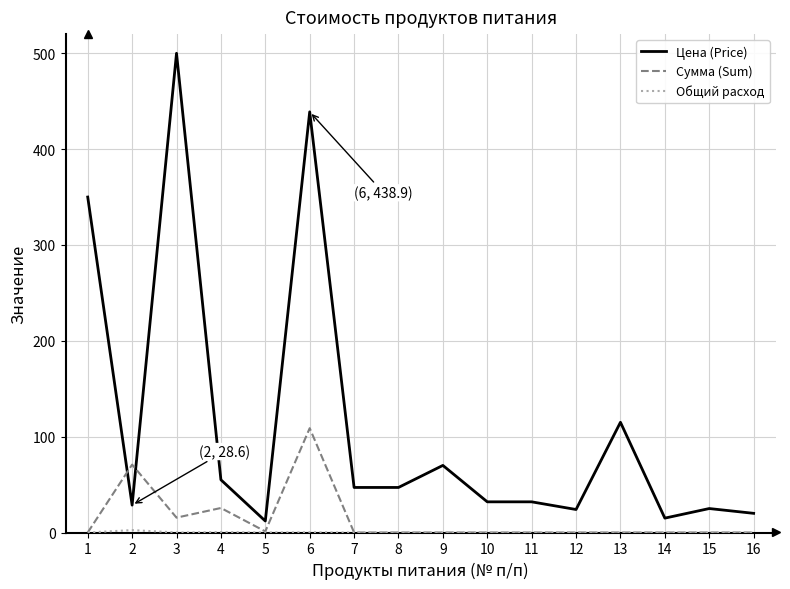

Which series has the largest total across all categories?

Цена (Price)